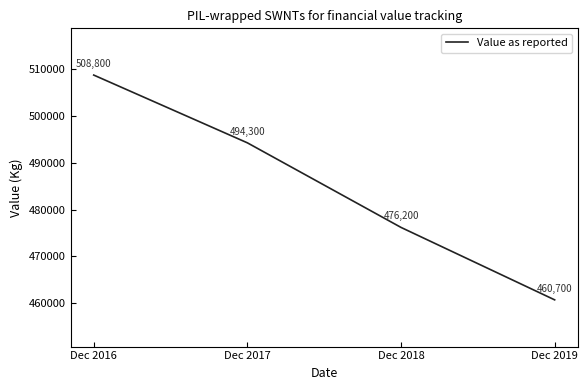

True or false: the data shows 508800 at Dec 2016.

True